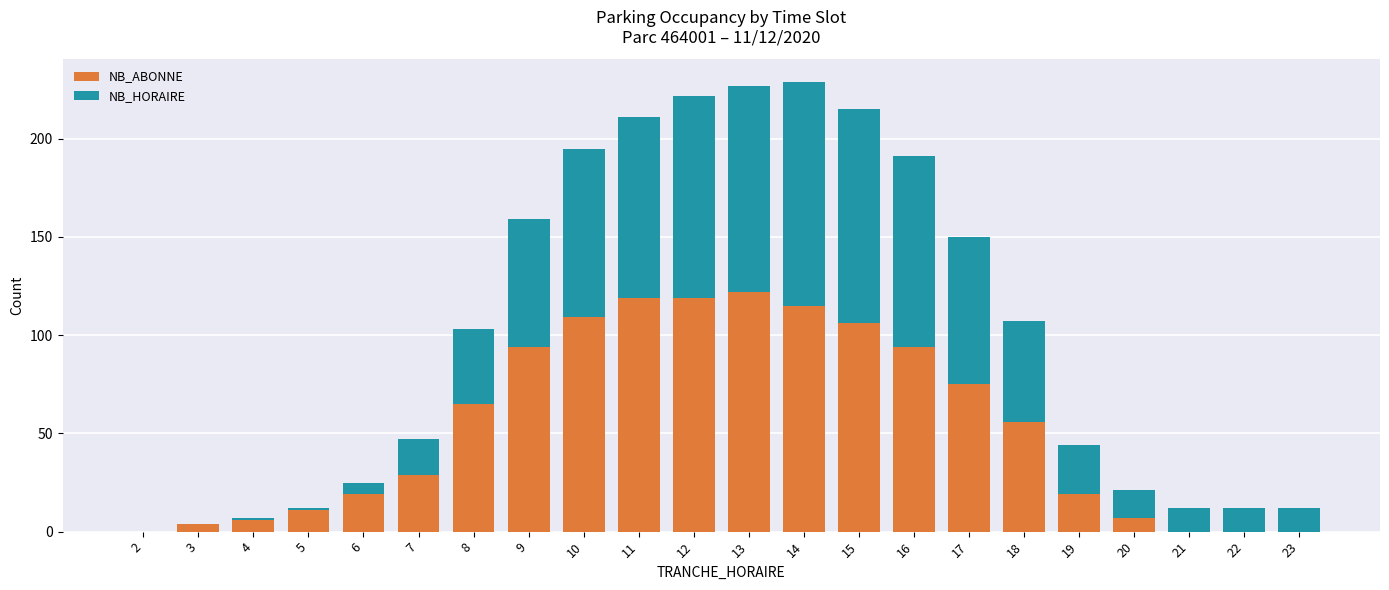

The value of NB_ABONNE at 12 is 119. True or false?

True